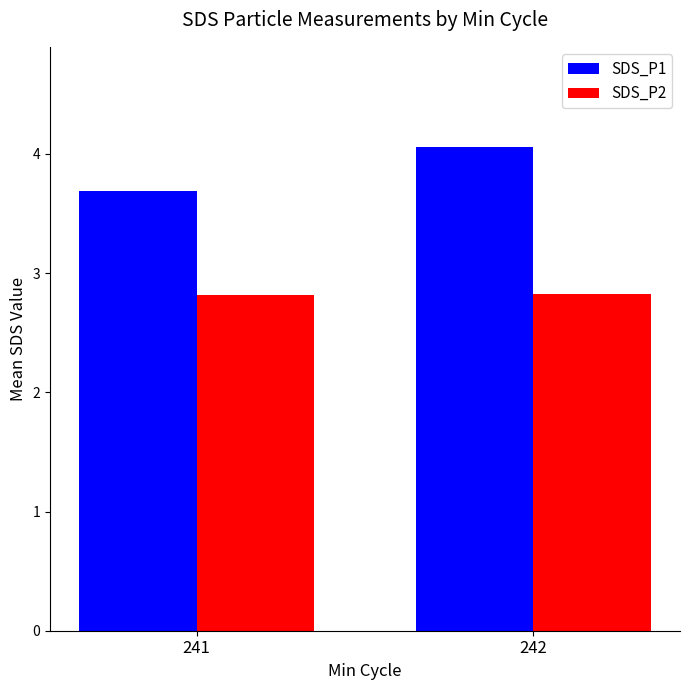

Reading left to right, transcribe all the data shown in this chart.

SDS_P1: 3.7	4.1
SDS_P2: 2.8	2.8